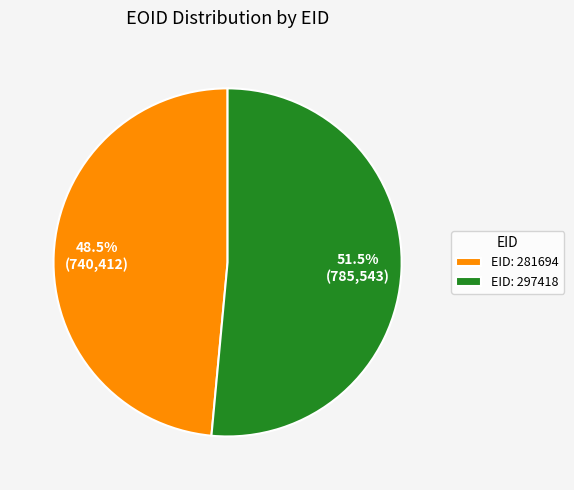

What is the ratio of the value at EID: 297418 to the value at EID: 281694?

1.1